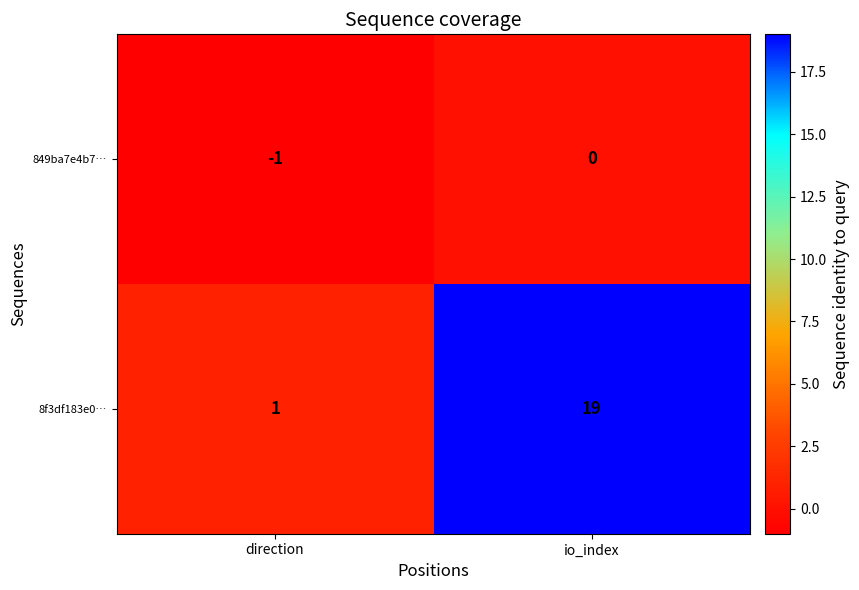

Which series changed the most between direction and io_index?

8f3df183e0…